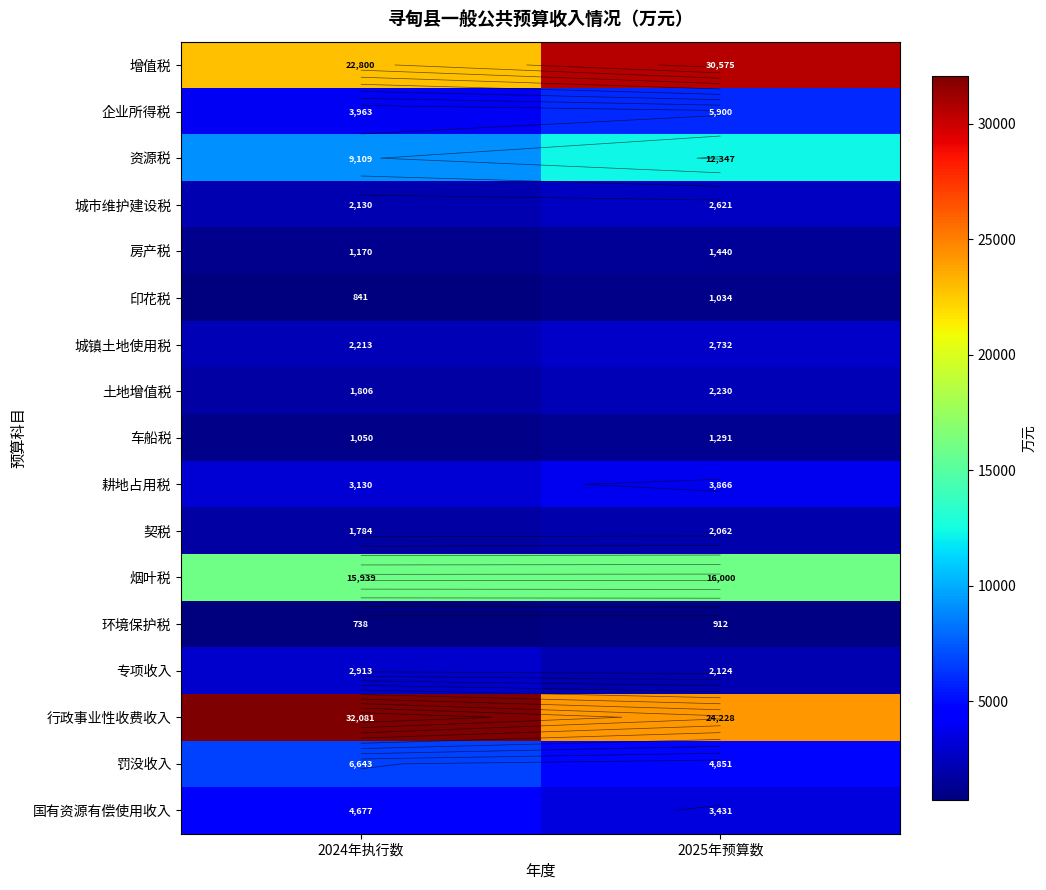

True or false: 企业所得税 has a value of 3963 at 2024年执行数.

True